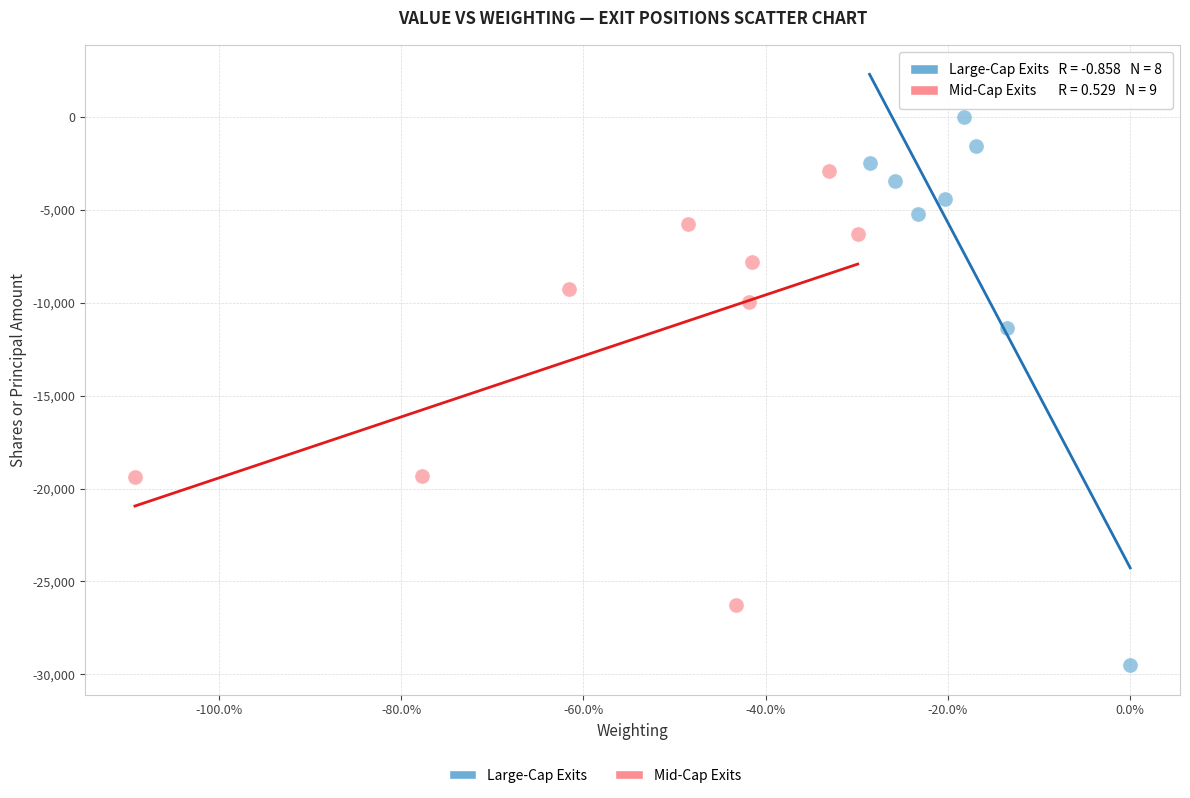

Which series has the widest spread of Y values?

Large-Cap Exits